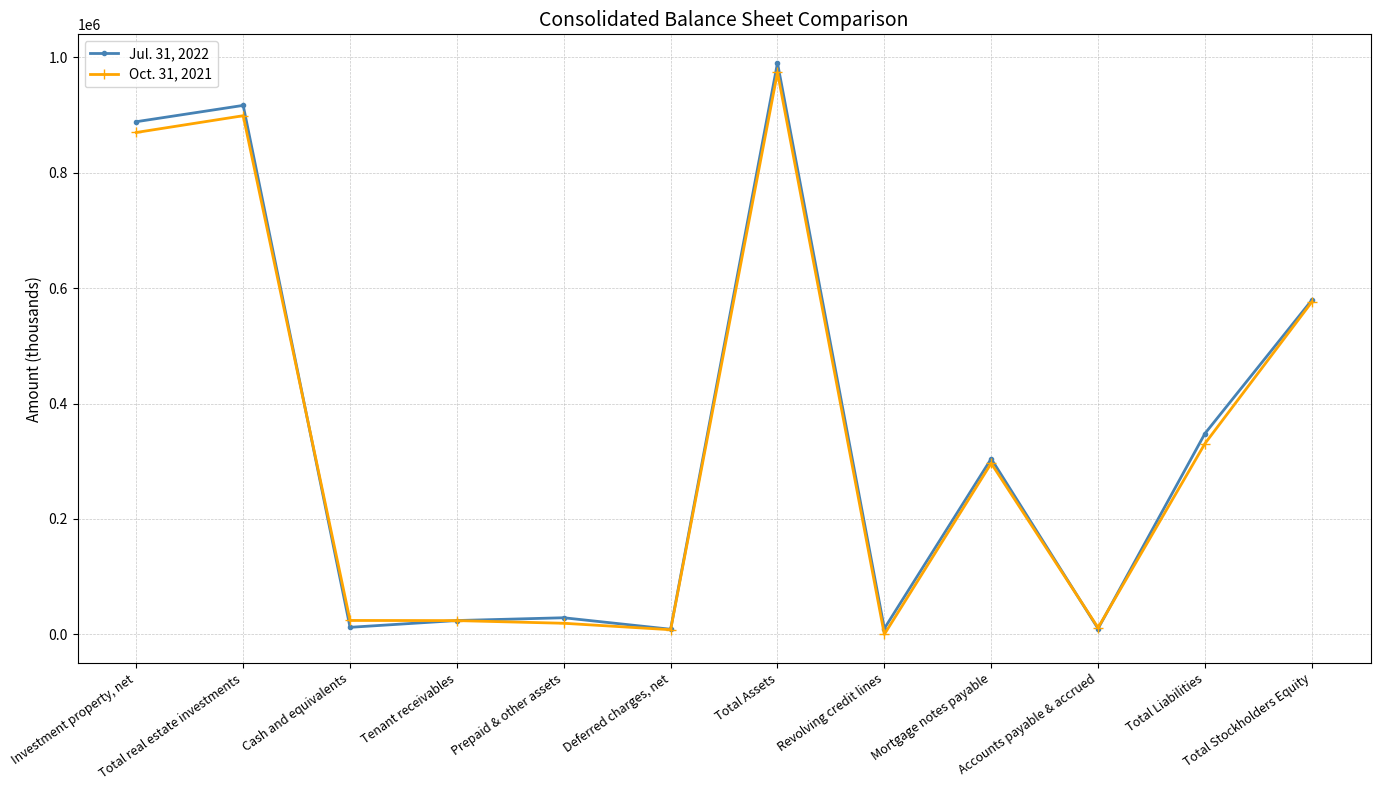

At which label does Jul. 31, 2022 first exceed 304315?

Investment property, net